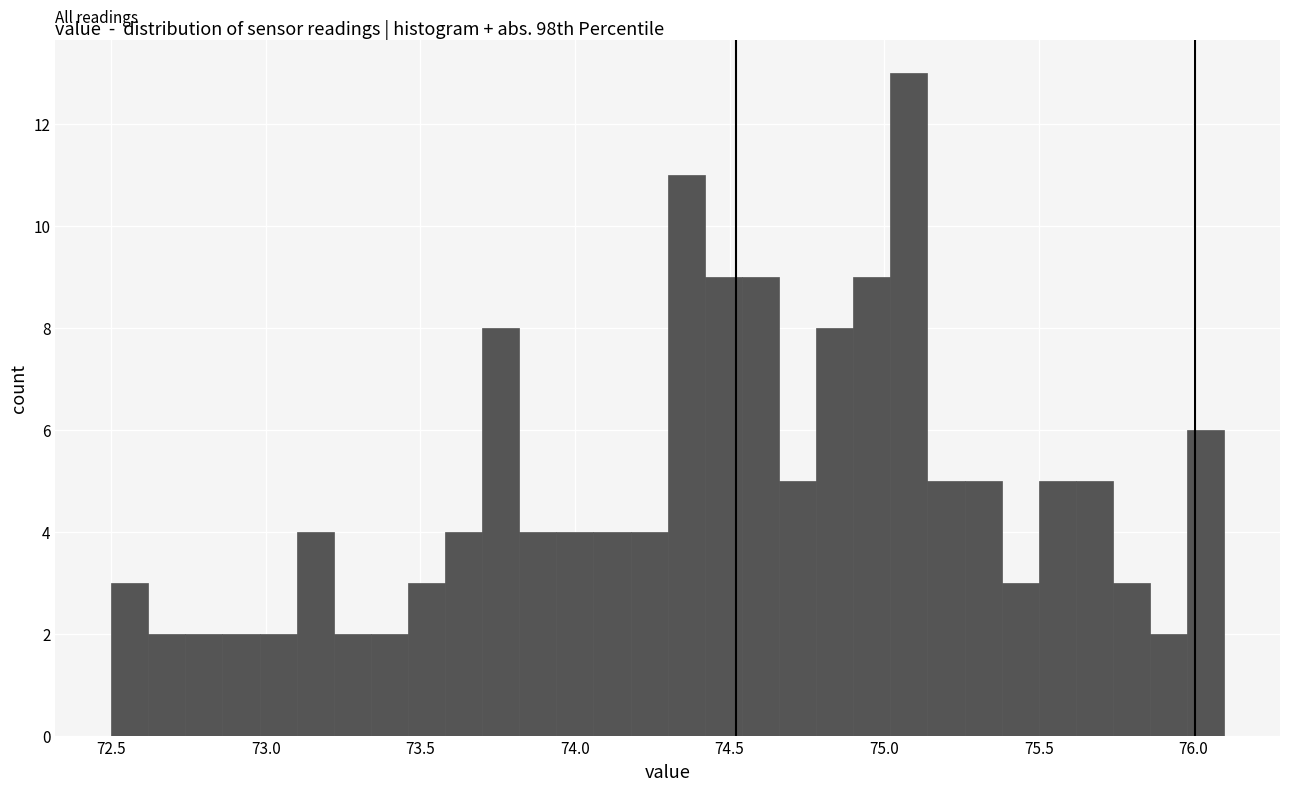

Read against the x-axis, roughly where is the centre of the tallest bar?

75.10